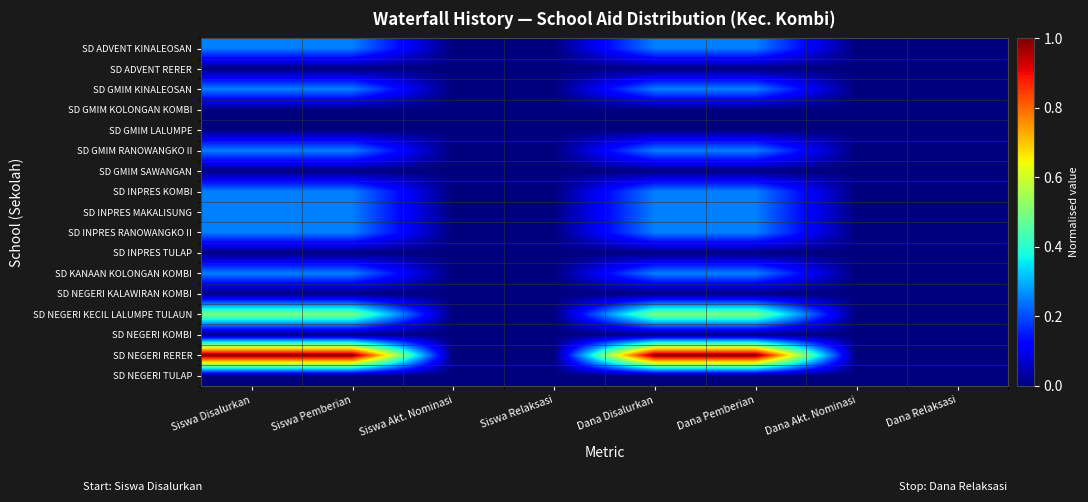

Between Siswa Pemberian and Siswa Relaksasi, which series saw the biggest shift?

SD NEGERI RERER